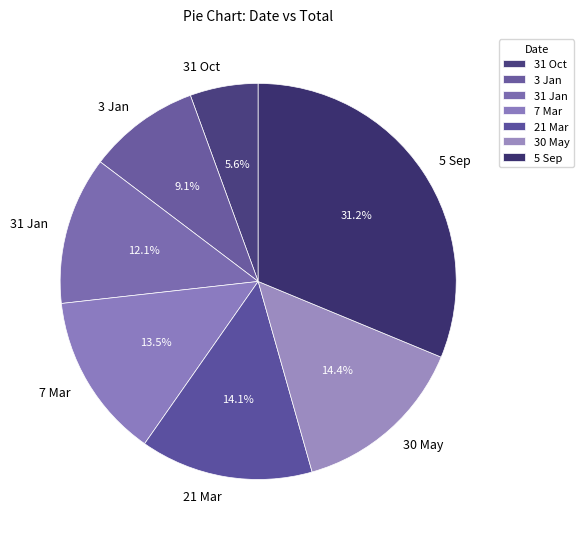

Approximately how many times larger is the value at 7 Mar compared to 31 Oct?

2.4